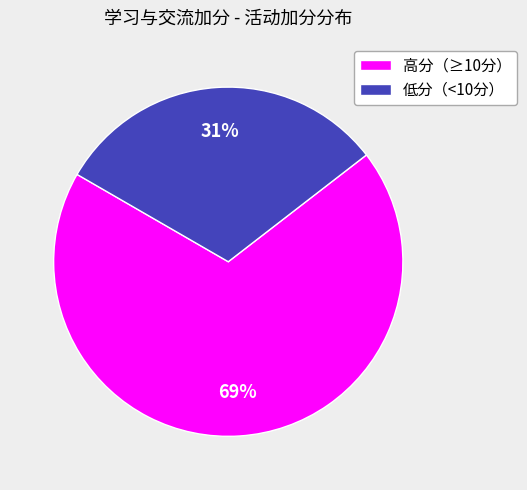

Is the sum of 高分（≥10分） and 低分（<10分） greater than half?

Yes